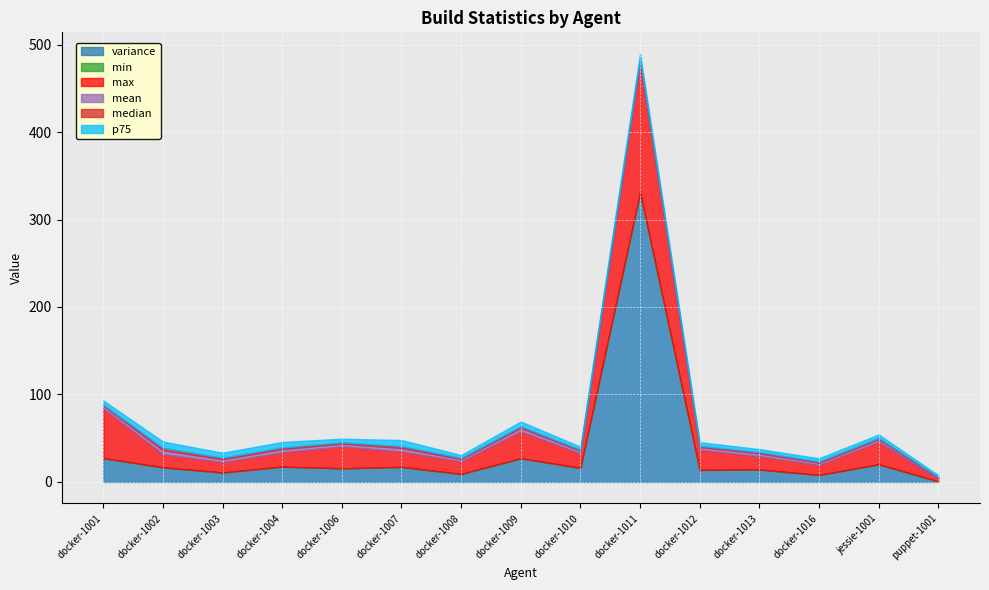

What is the difference between the second highest and second lowest values in the p75 series?

3.7